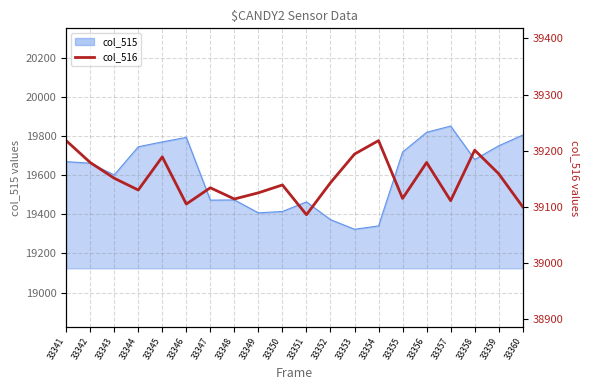

How many values exceed 39143?

9